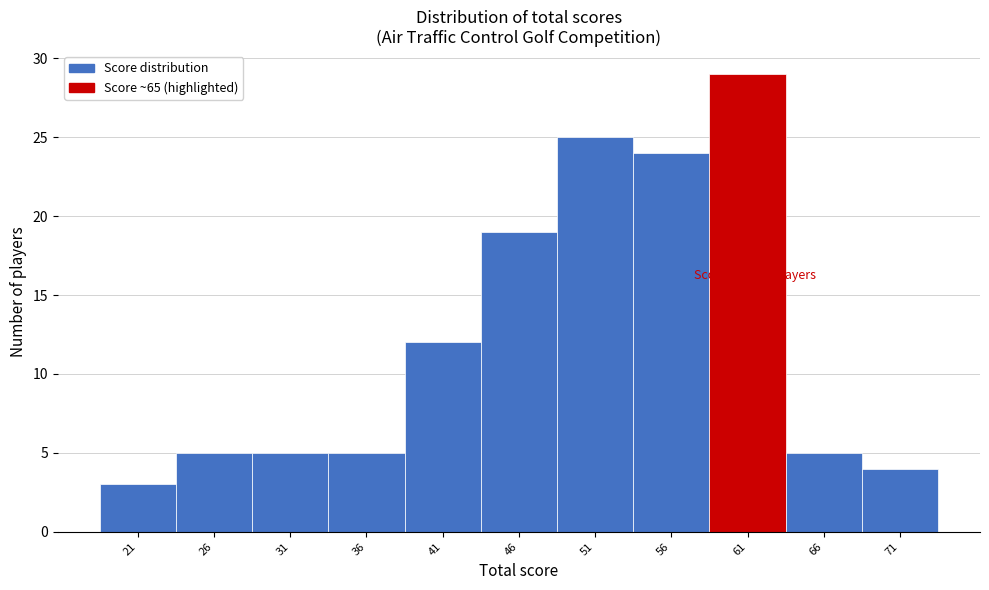

Reading left to right, transcribe all the data shown in this chart.

3	5	5	5	12	19	25	24	29	5	4